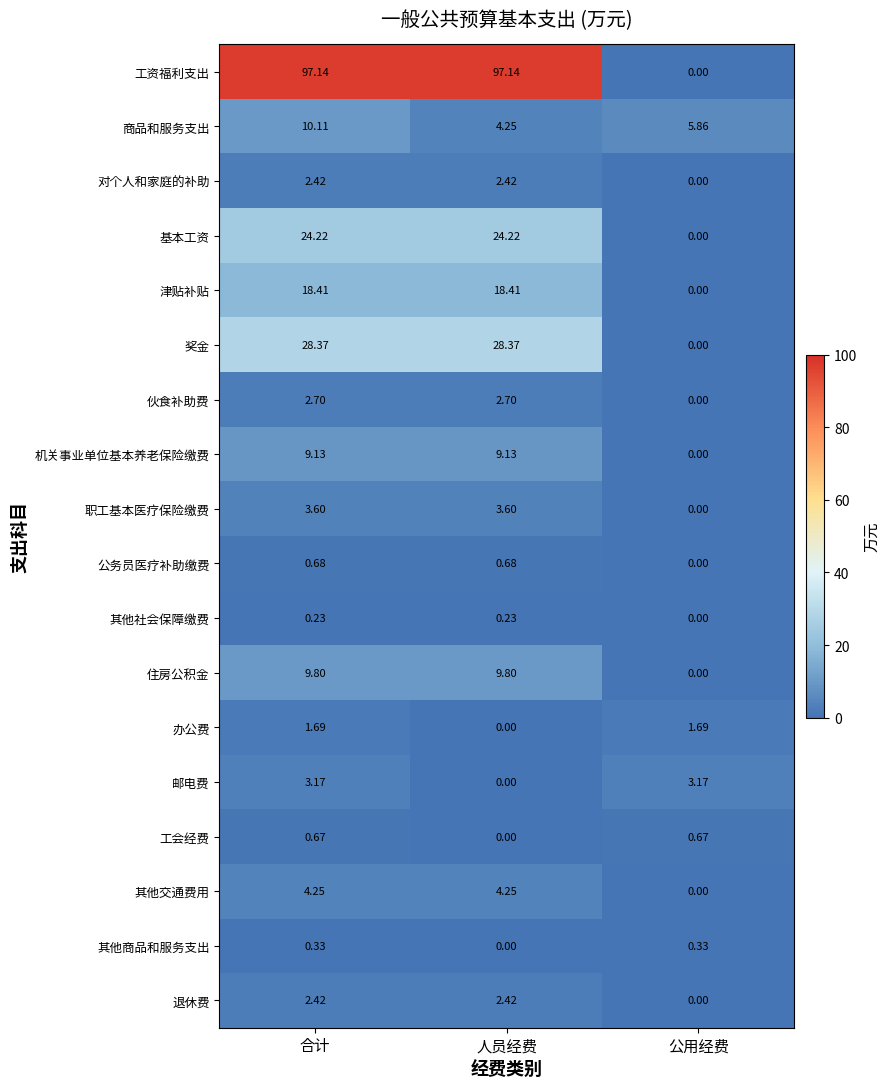

Count the number of categories in the chart.

3